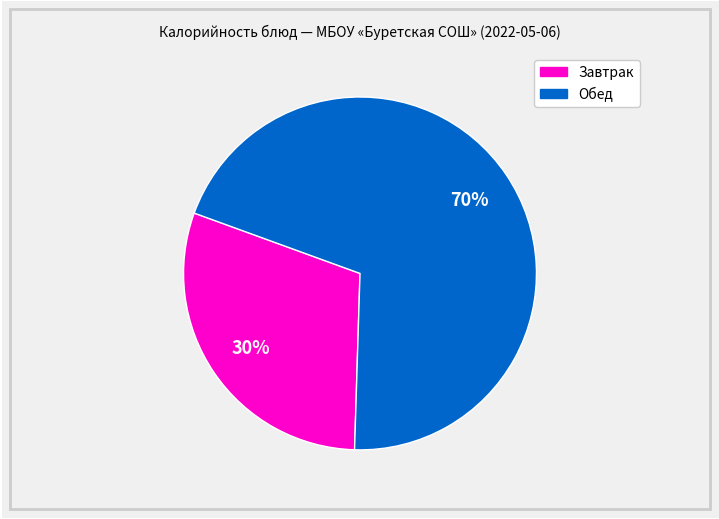

To the nearest percent, what is the difference between the largest and smallest slice percentages?

40%